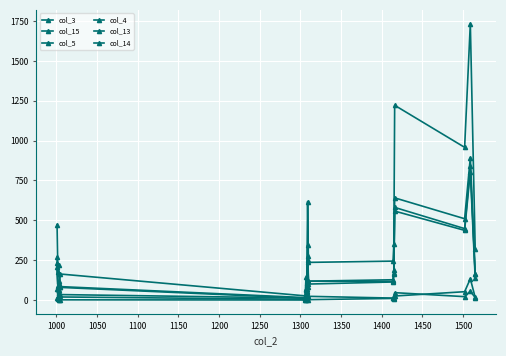

What is the difference between the maximum and minimum values in the col_5 series?

55